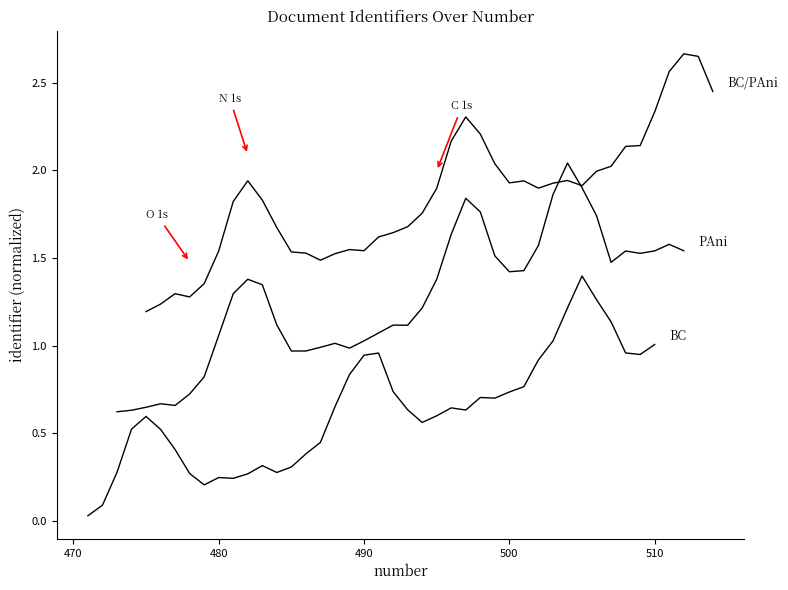

Which series has the widest spread of values?

BC/PAni